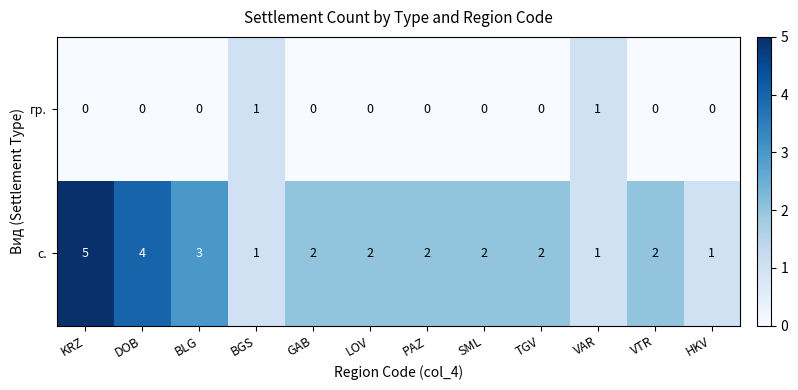

Reading left to right, transcribe all the data shown in this chart.

гр.: KRZ=0	DOB=0	BLG=0	BGS=1	GAB=0	LOV=0	PAZ=0	SML=0	TGV=0	VAR=1	VTR=0	HKV=0
с.: KRZ=5	DOB=4	BLG=3	BGS=1	GAB=2	LOV=2	PAZ=2	SML=2	TGV=2	VAR=1	VTR=2	HKV=1